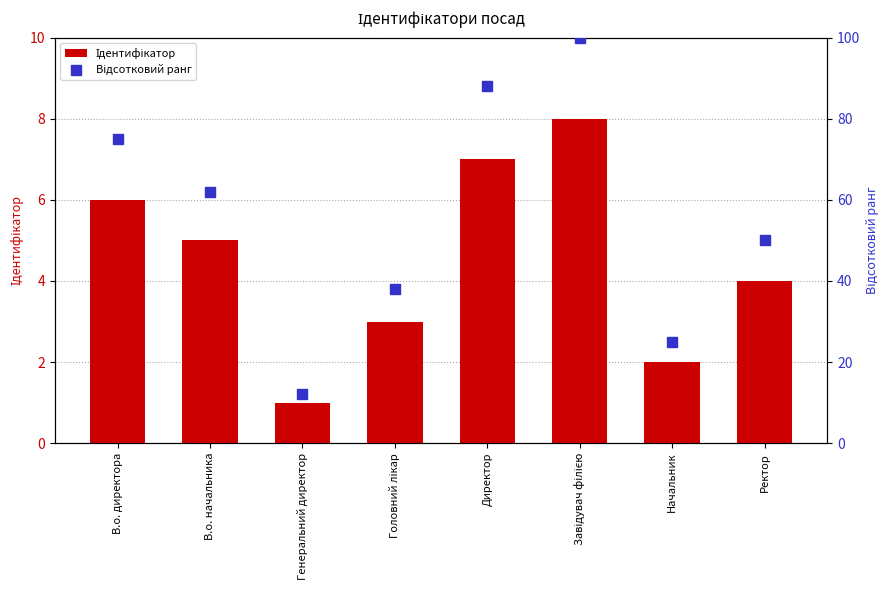

Which series contains the lowest Y value?

Ідентифікатор